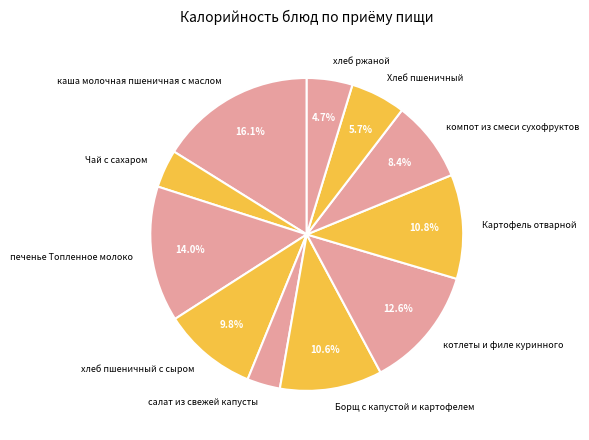

Is there a majority slice in this chart?

No